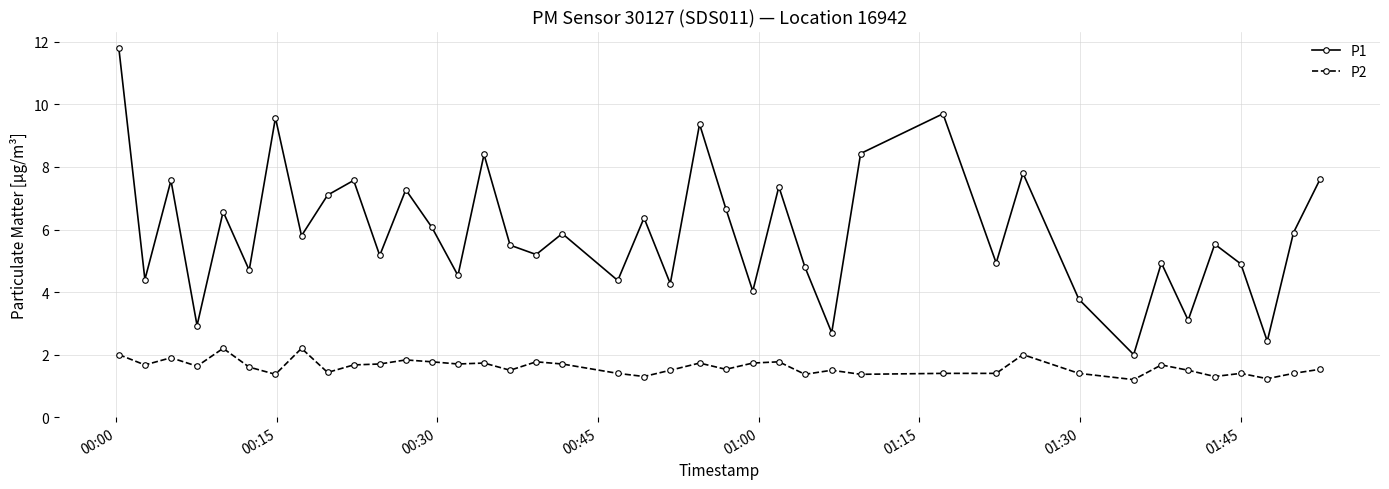

Which series has the widest spread of values?

P1